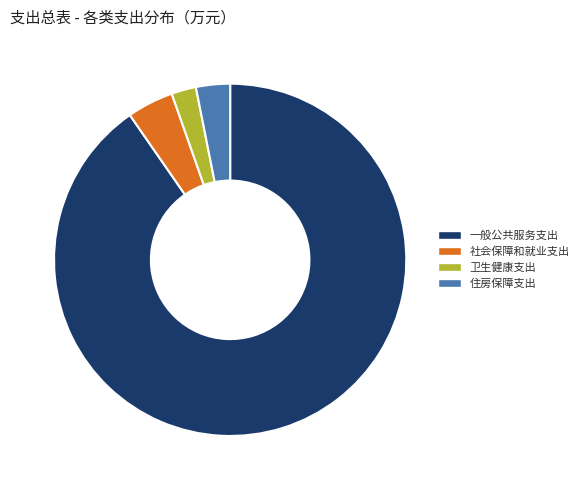

Which category has the biggest portion of the pie?

一般公共服务支出